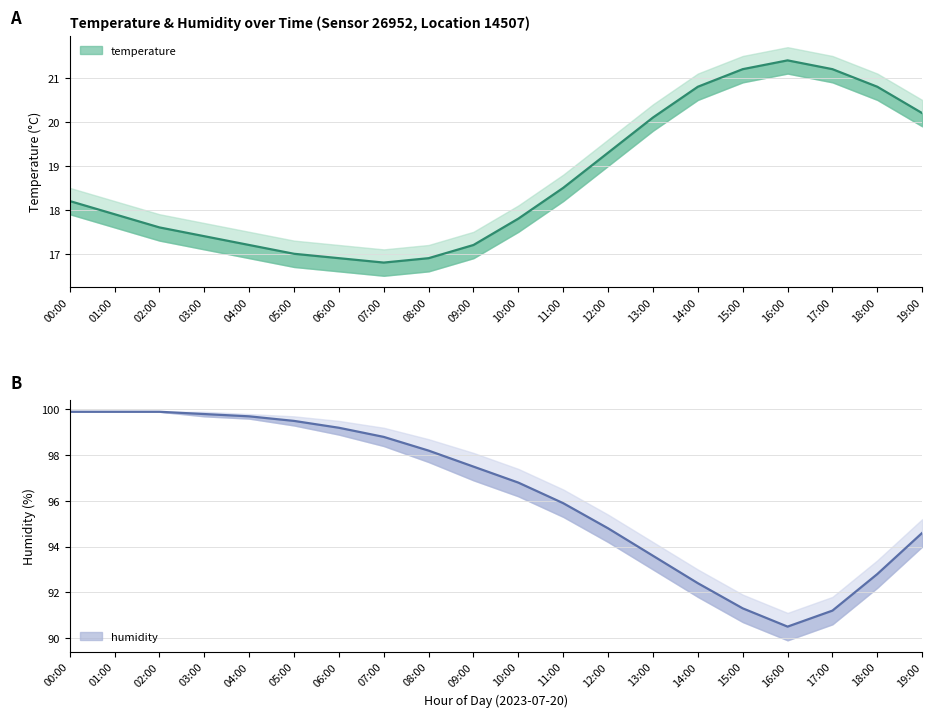

At which label does temperature_upper reach its peak?

16:00